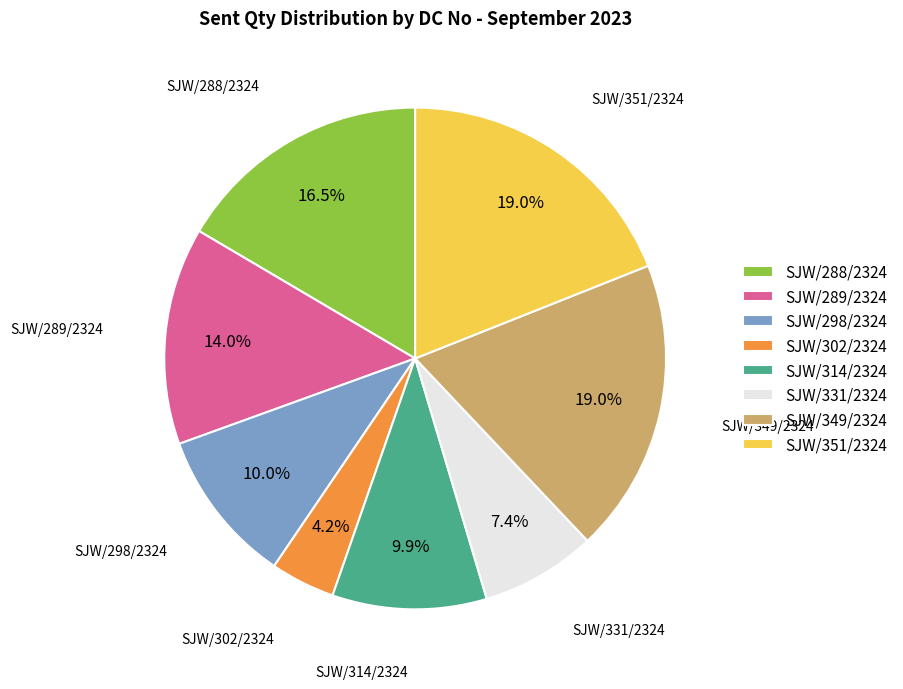

To the nearest percent, what is the difference between the largest and smallest slice percentages?

15%